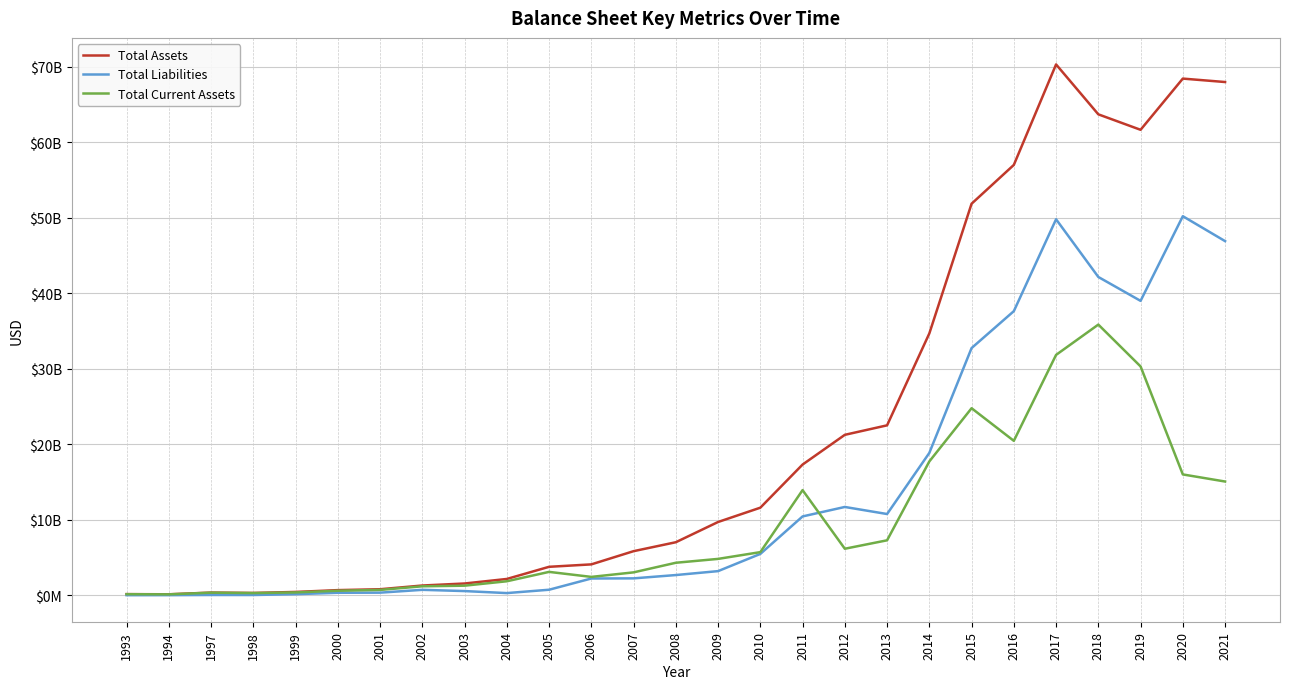

Which series has the largest total across all categories?

Total Assets